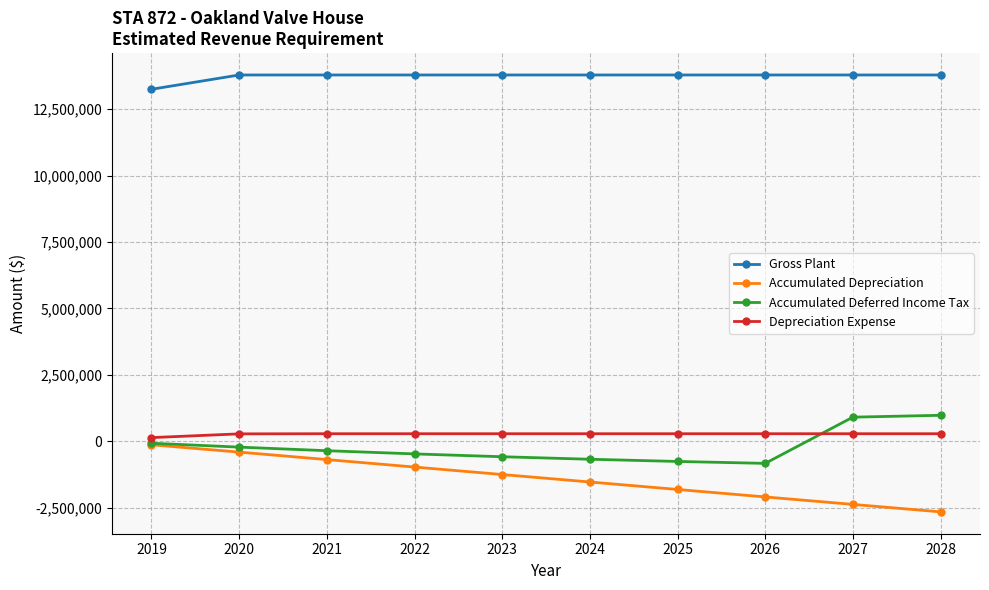

True or false: Gross Plant and Accumulated Deferred Income Tax intersect in this chart.

False